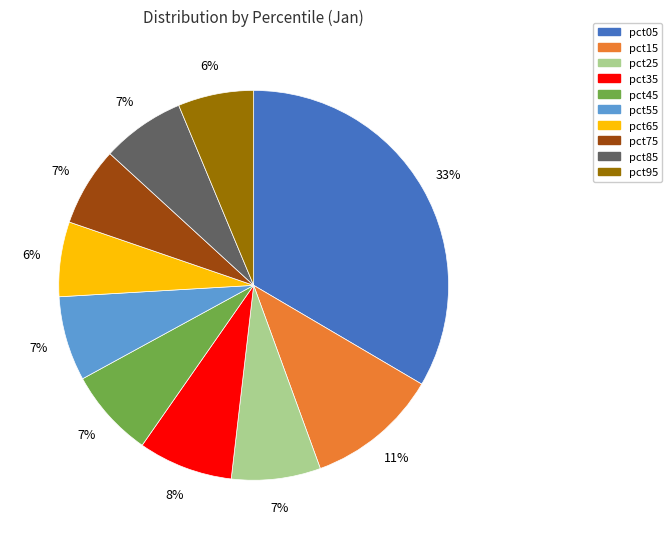

What percentage is the pct75 slice, to the nearest percent?

7%